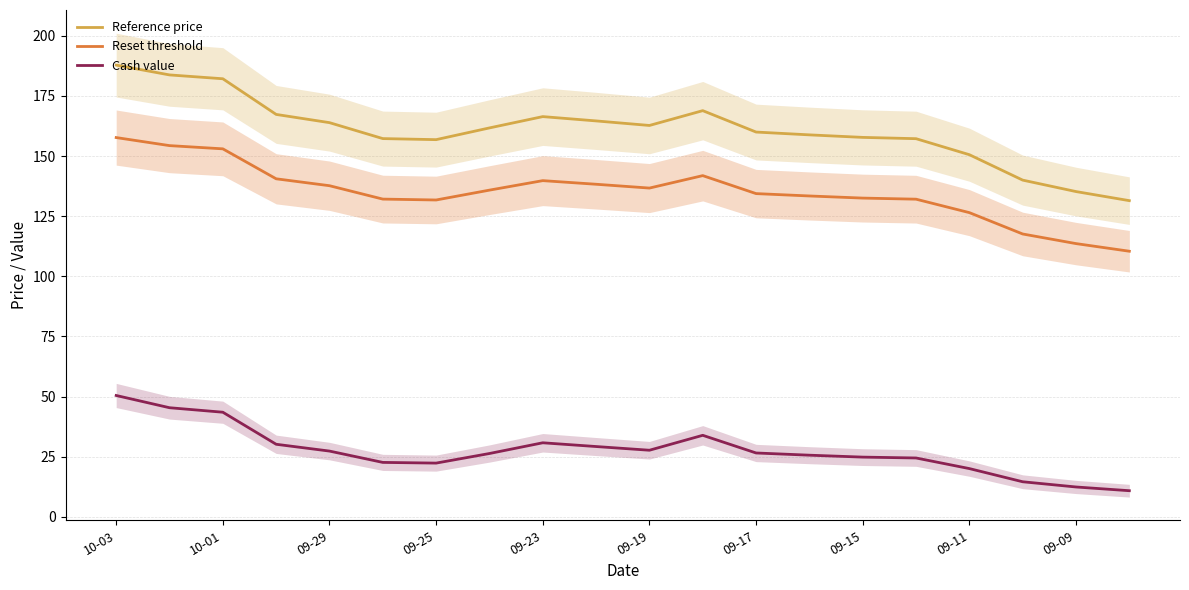

Rank the series by their average value, from lowest to highest.

Cash value, Reset threshold, Reference price